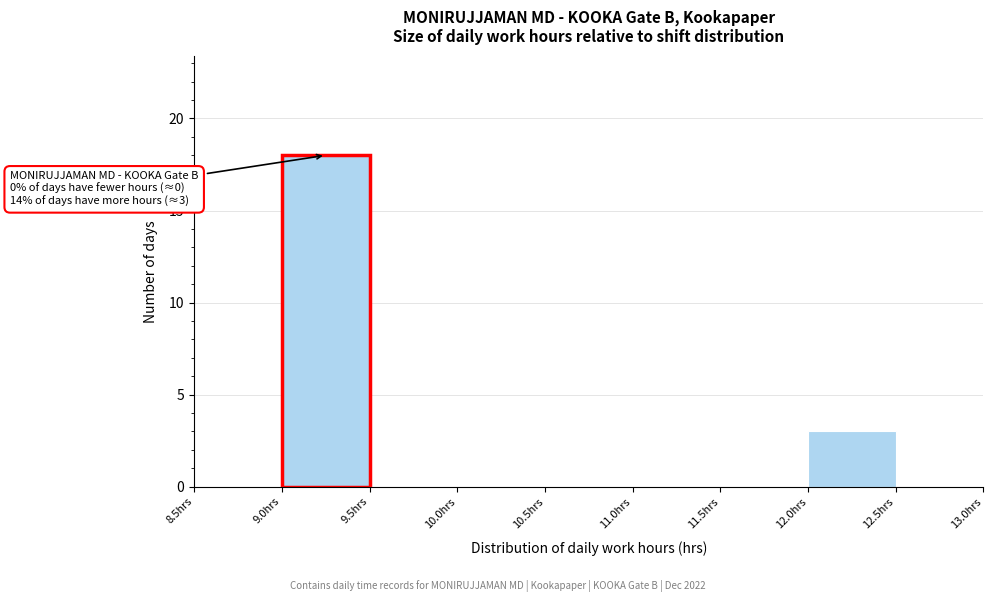

Which range on the x-axis has the tallest bar?

9.0 to 9.5